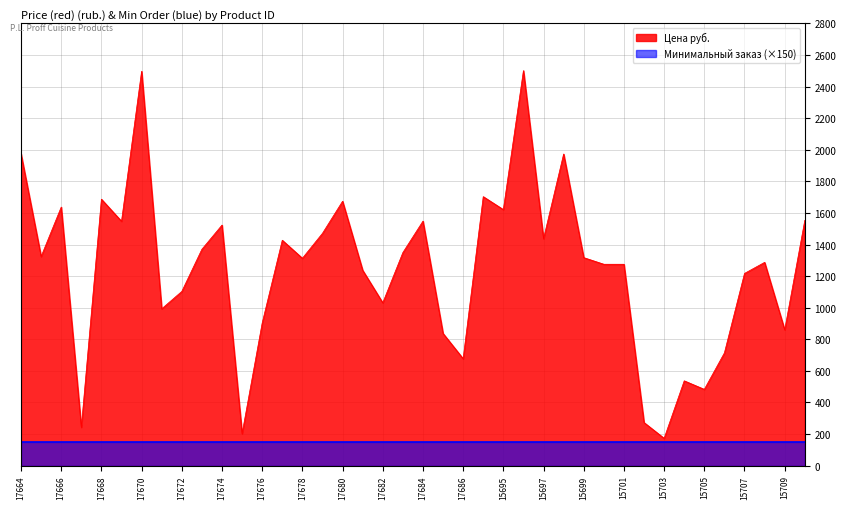

How many data points are above 1317?

19